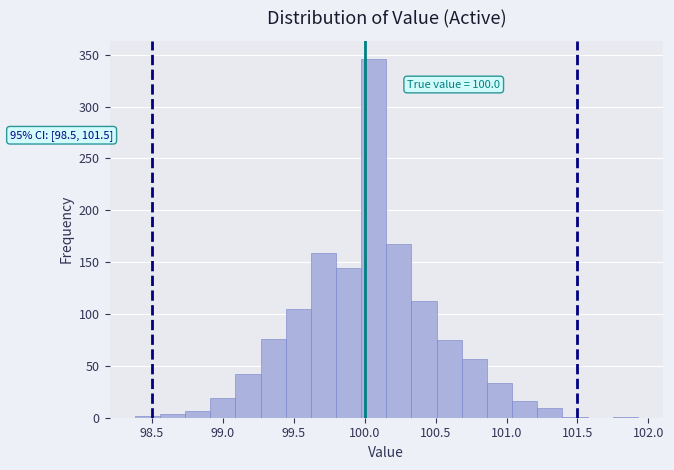

Read against the x-axis, roughly where is the centre of the tallest bar?

100.05